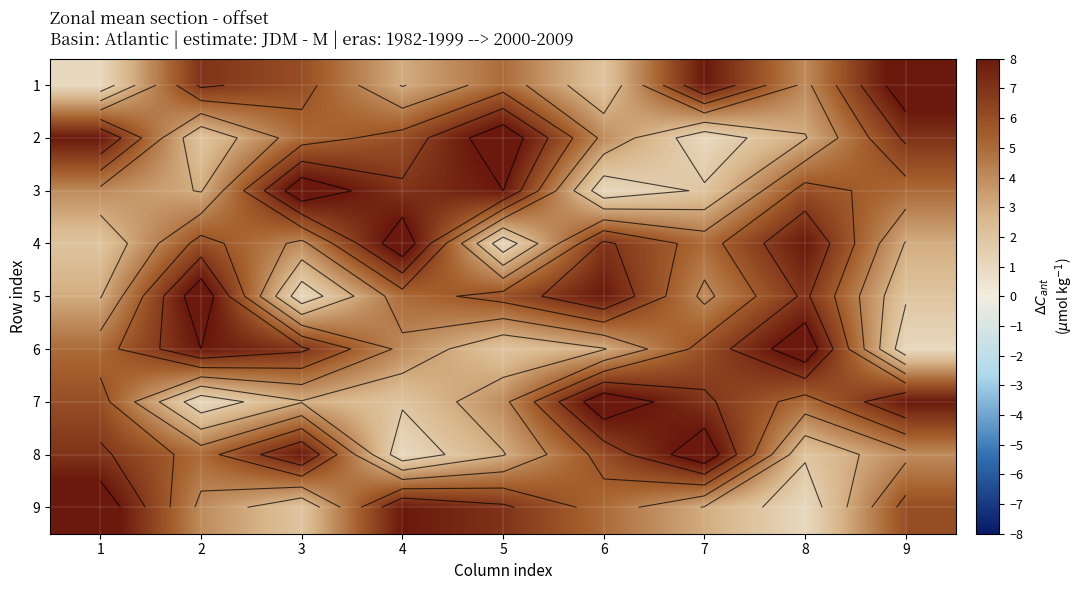

List the labels in order of 5 value, smallest first.

3, 9, 1, 7, 4, 5, 8, 6, 2